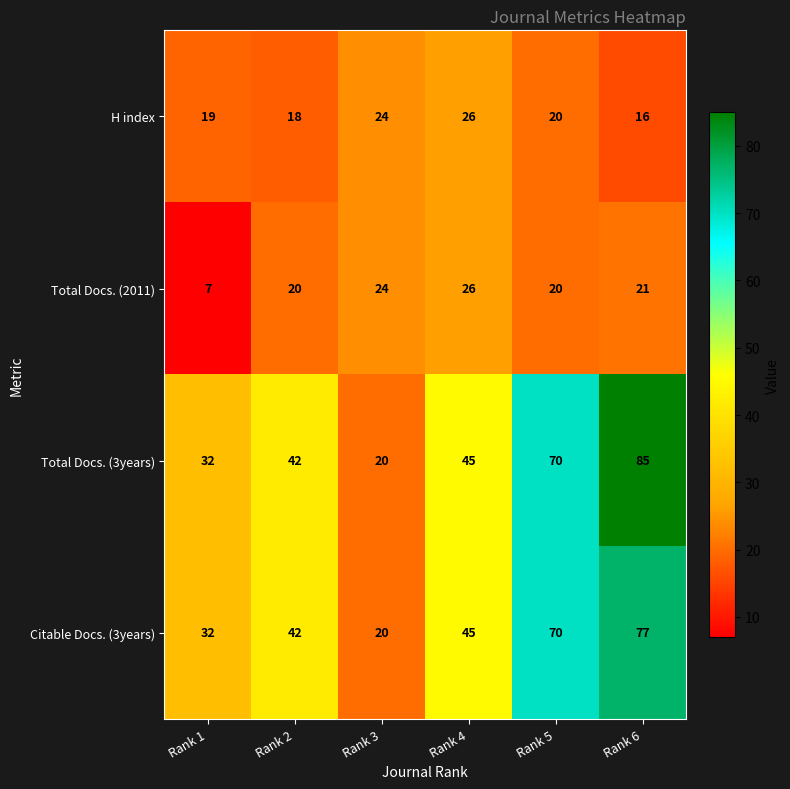

What is the difference between the maximum and minimum values in the Total Docs. (3years) series?

65